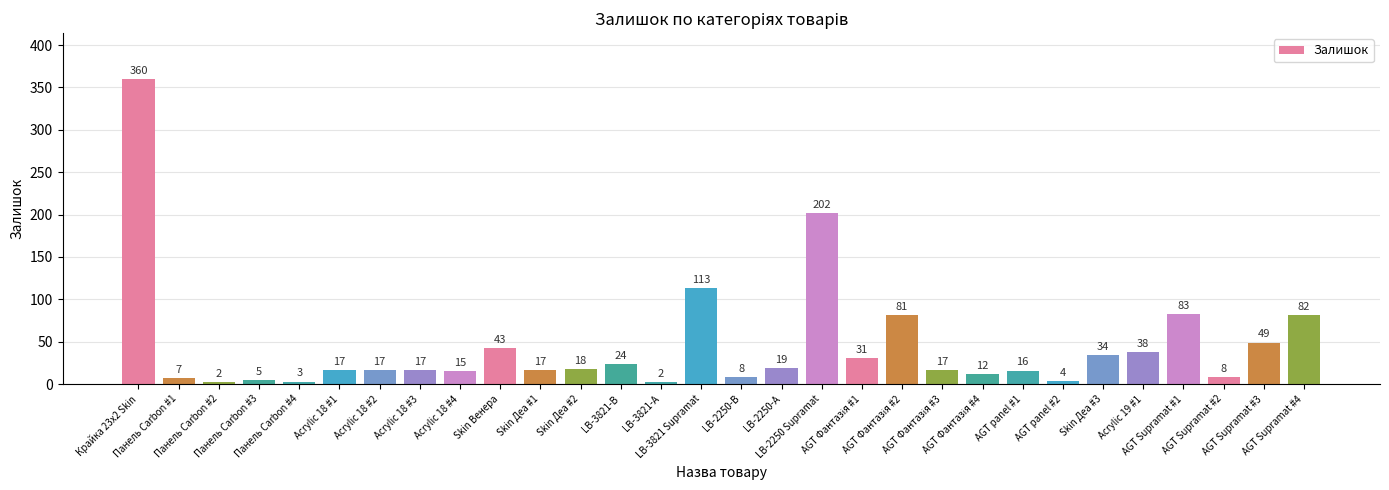

What is the average value?

45